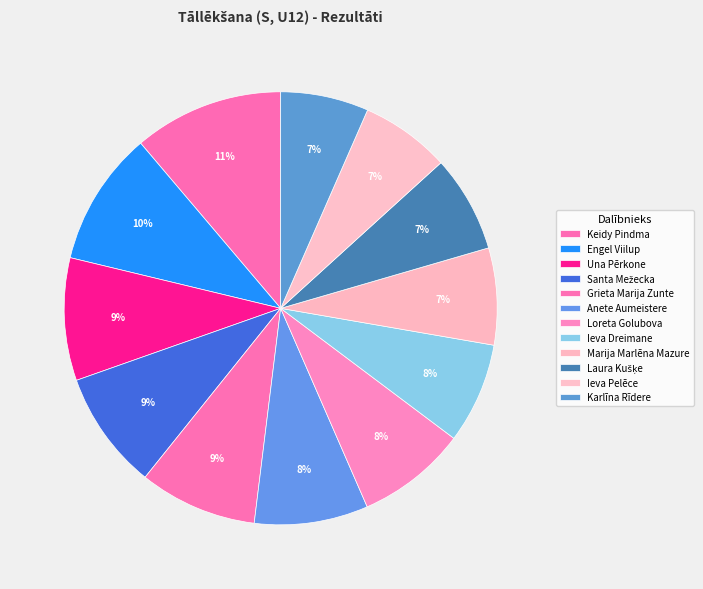

Is it true that Keidy Pindma is 11% of the pie?

True